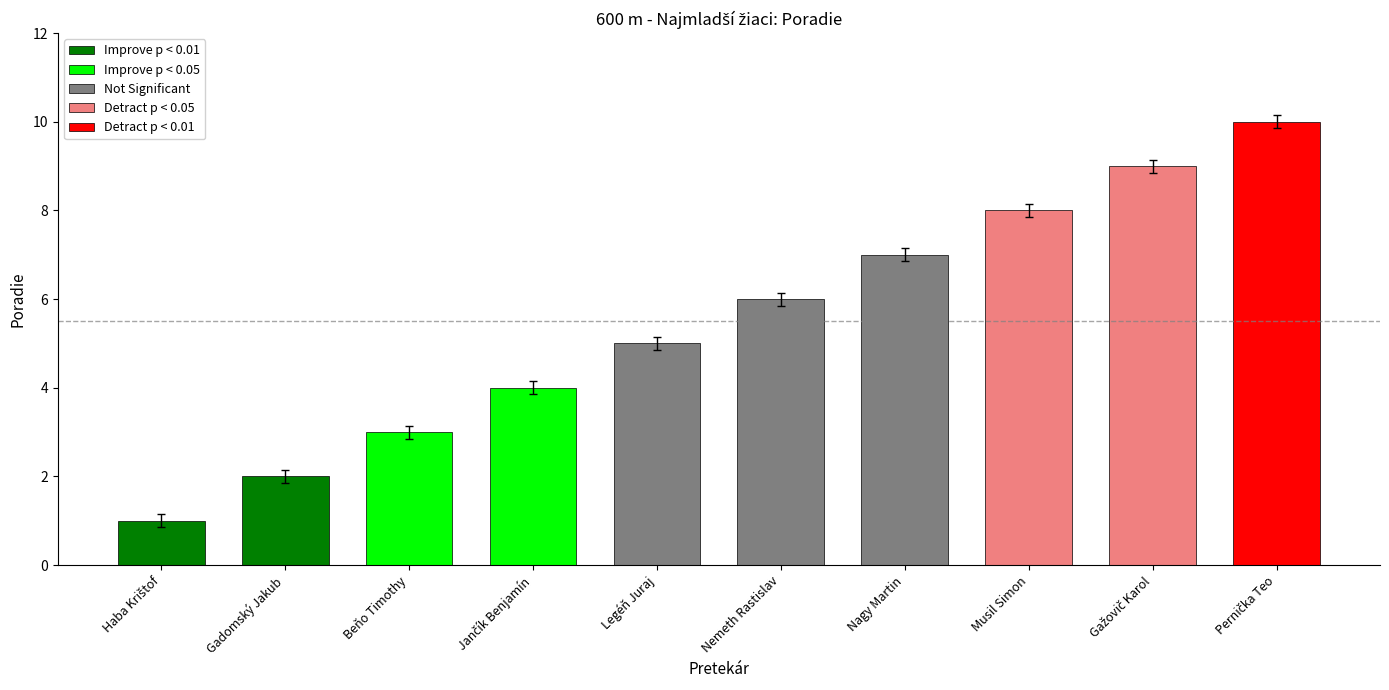

Which category has the lowest value across all series?

Haba Krištof